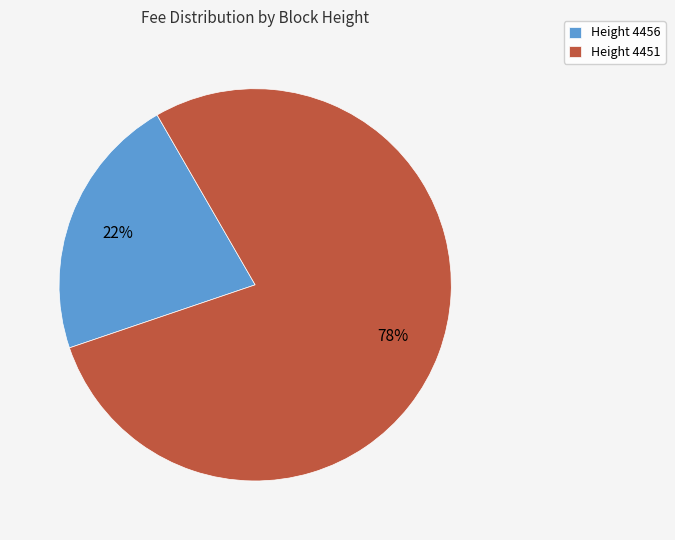

Count the number of slices in the pie.

2